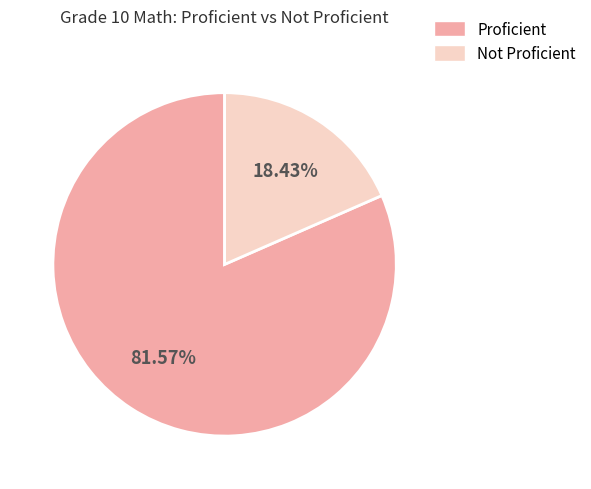

To the nearest percent, what is the average slice percentage?

50%